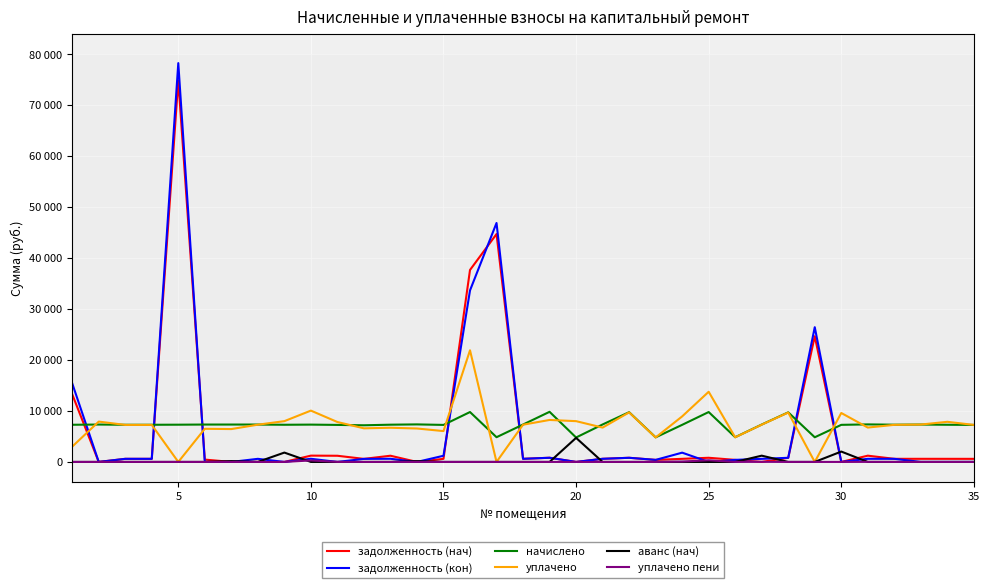

What are all the series names shown in the legend?

задолженность (нач), задолженность (кон), начислено, уплачено, аванс (нач), уплачено пени